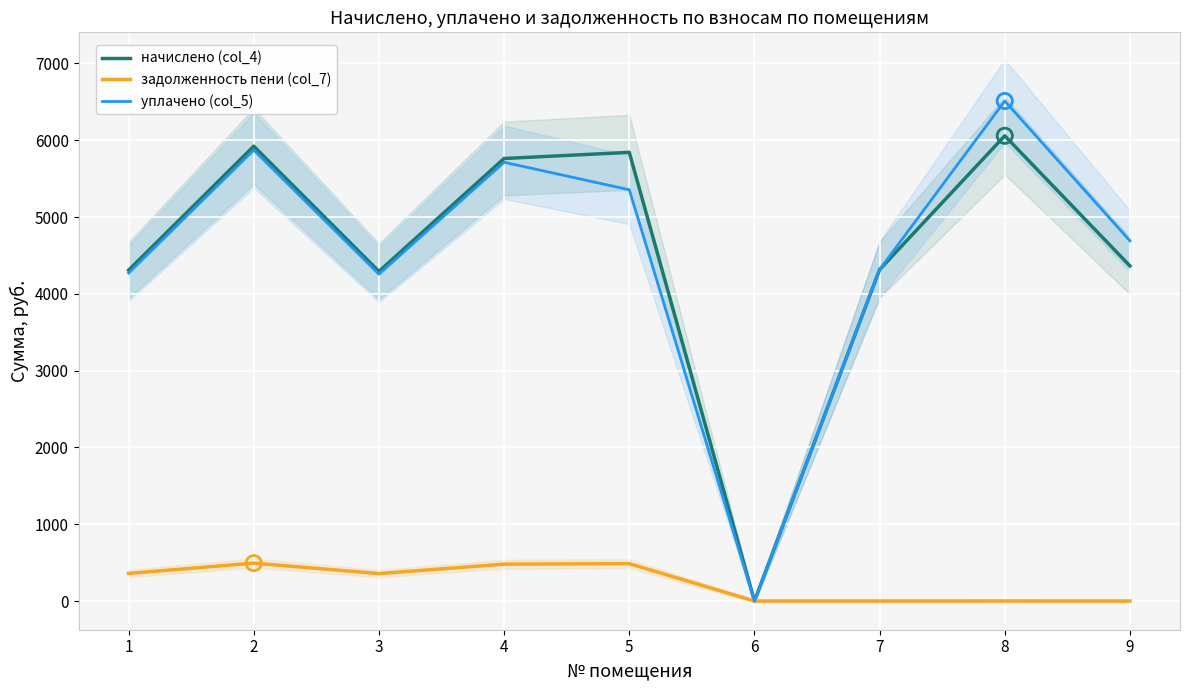

Which series has the largest Y range (max minus min)?

уплачено (col_5)